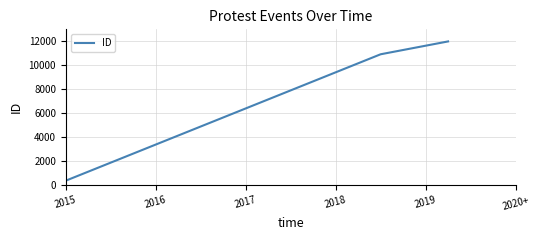

What is the average value?

7756